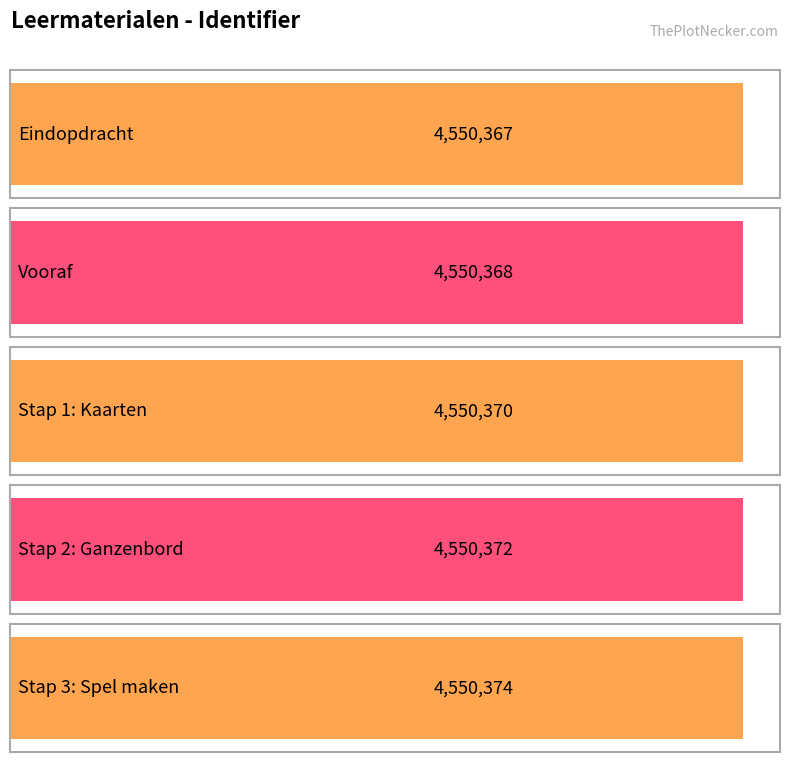

At which label does the data first exceed 4550370?

Stap 2: Ganzenbord